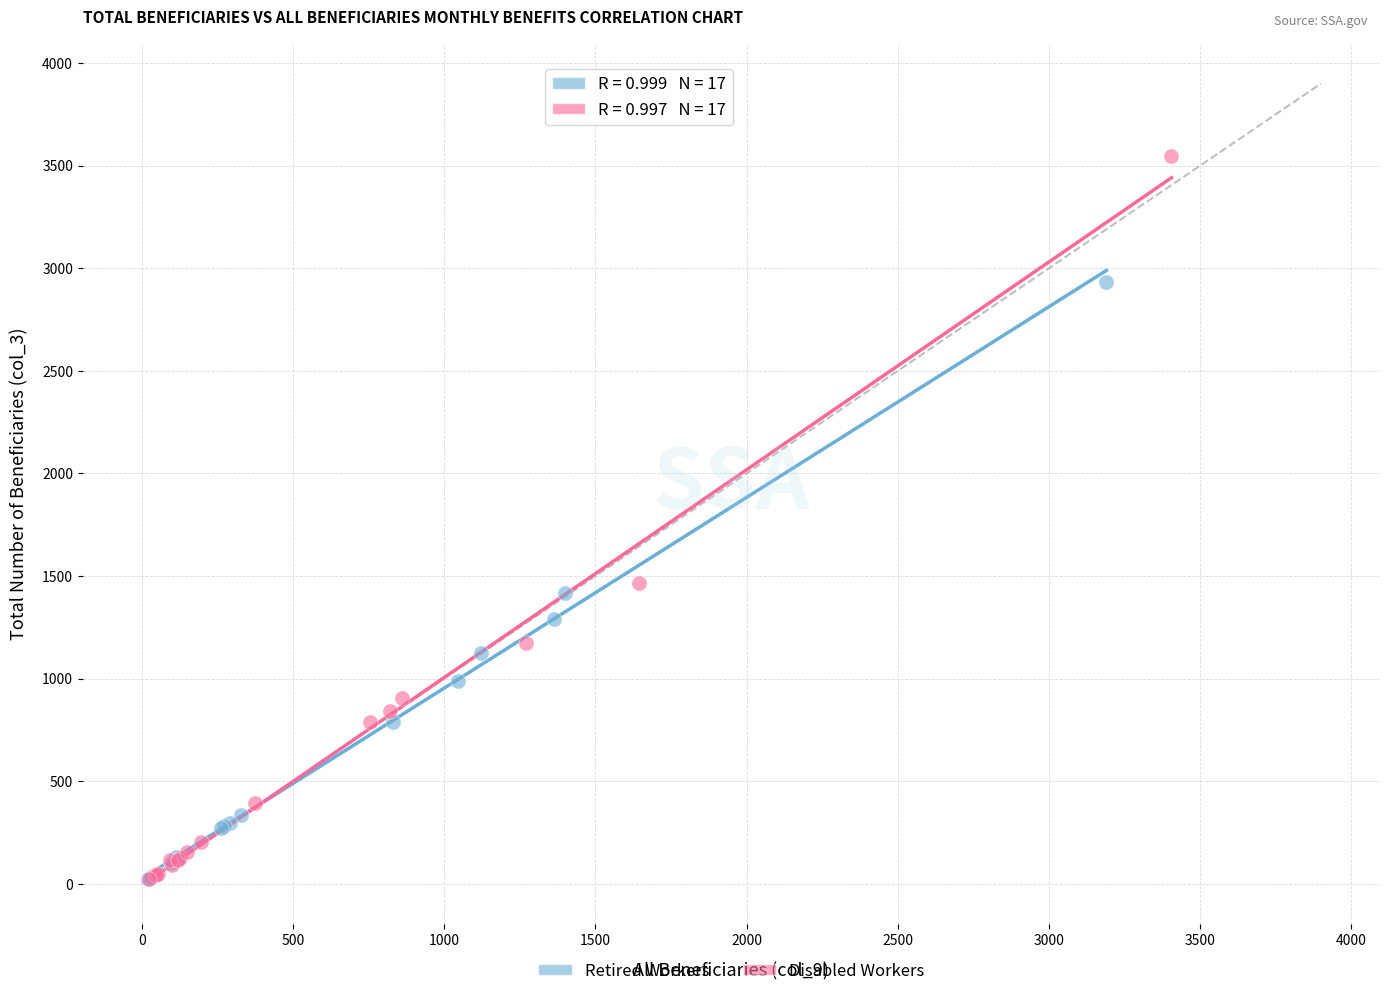

Which series contains the highest Y value?

Disabled Workers